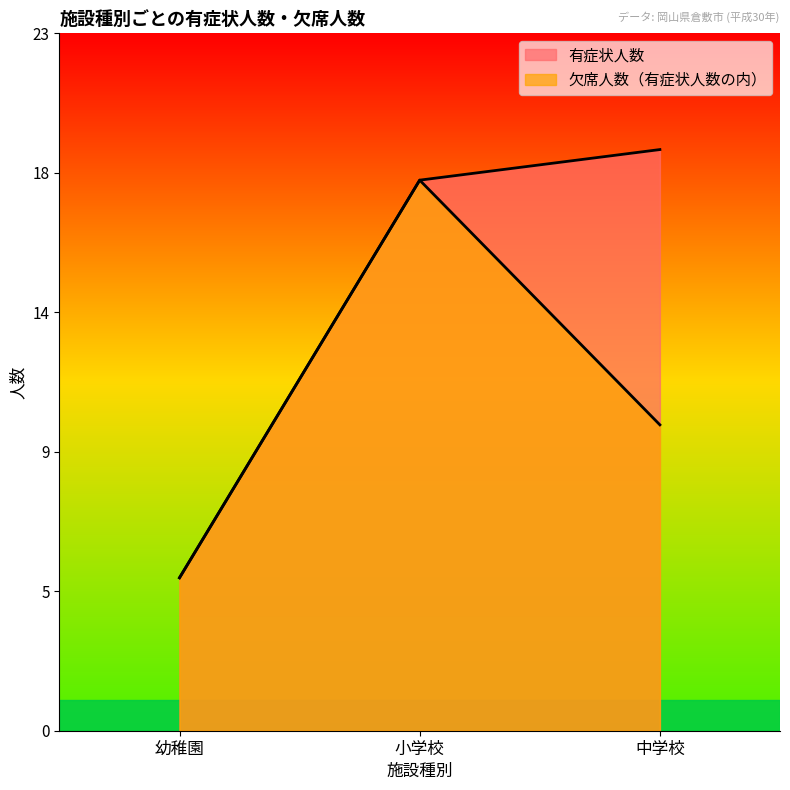

How many values in the 欠席人数（有症状人数の内） series exceed 10?

1